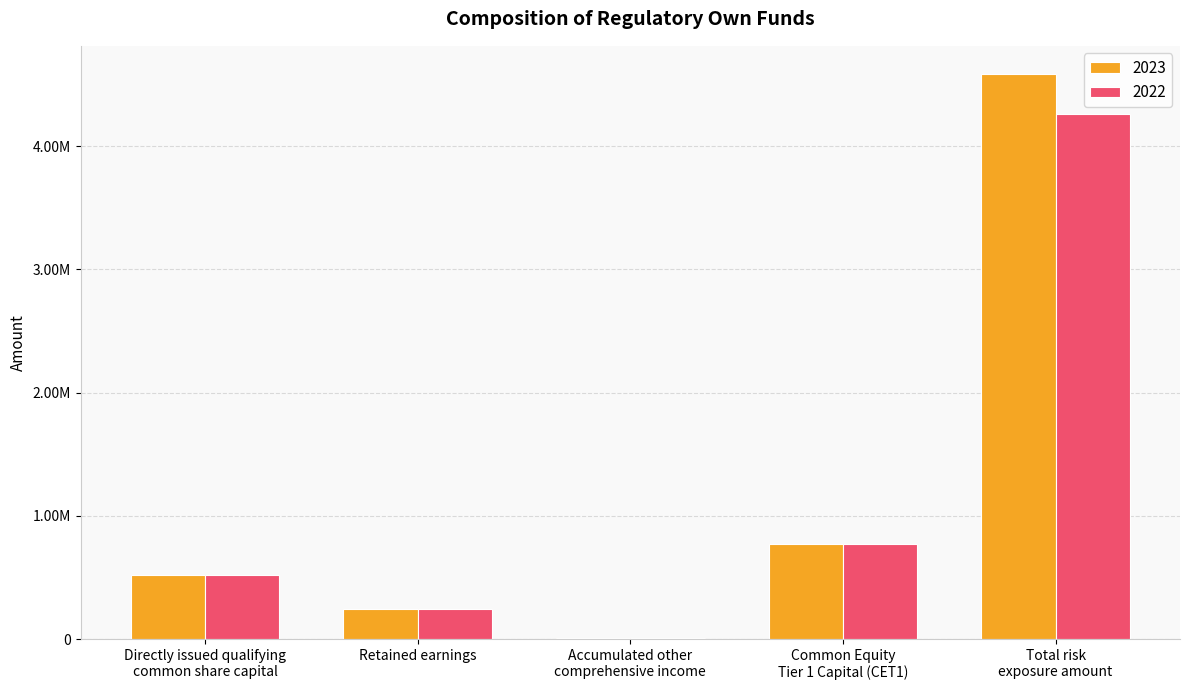

What position from the left is Accumulated other
comprehensive income?

3